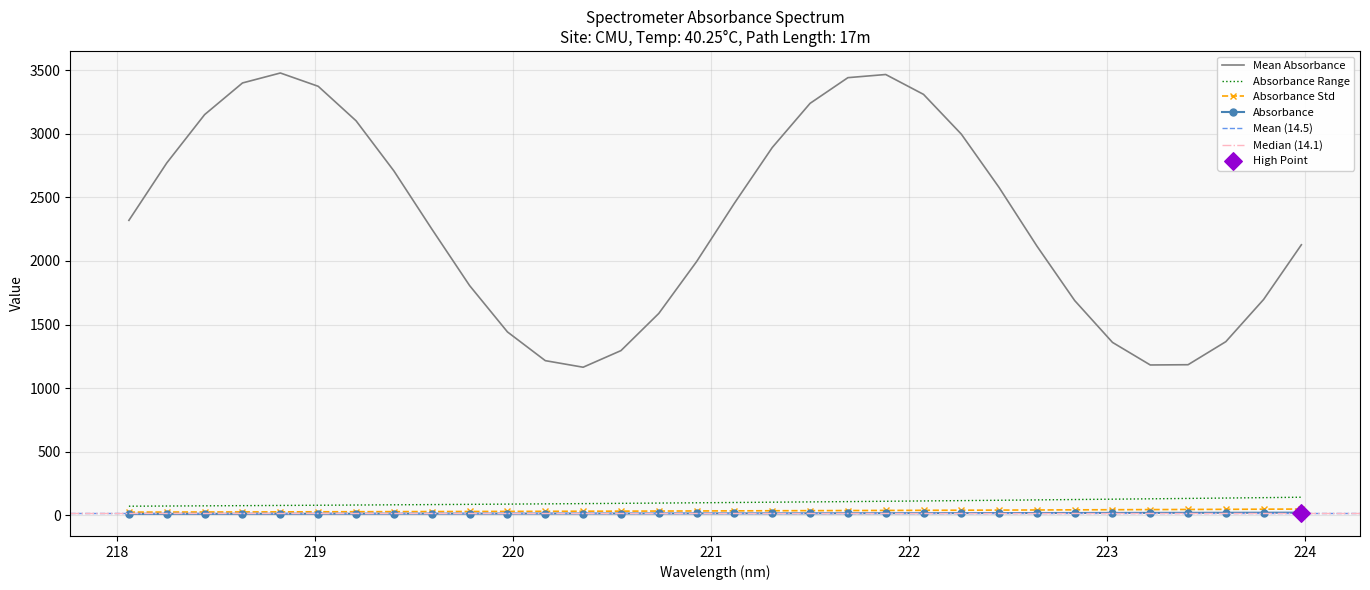

Approximately how many times larger is the value at 219.589 compared to 220.7354?

0.9